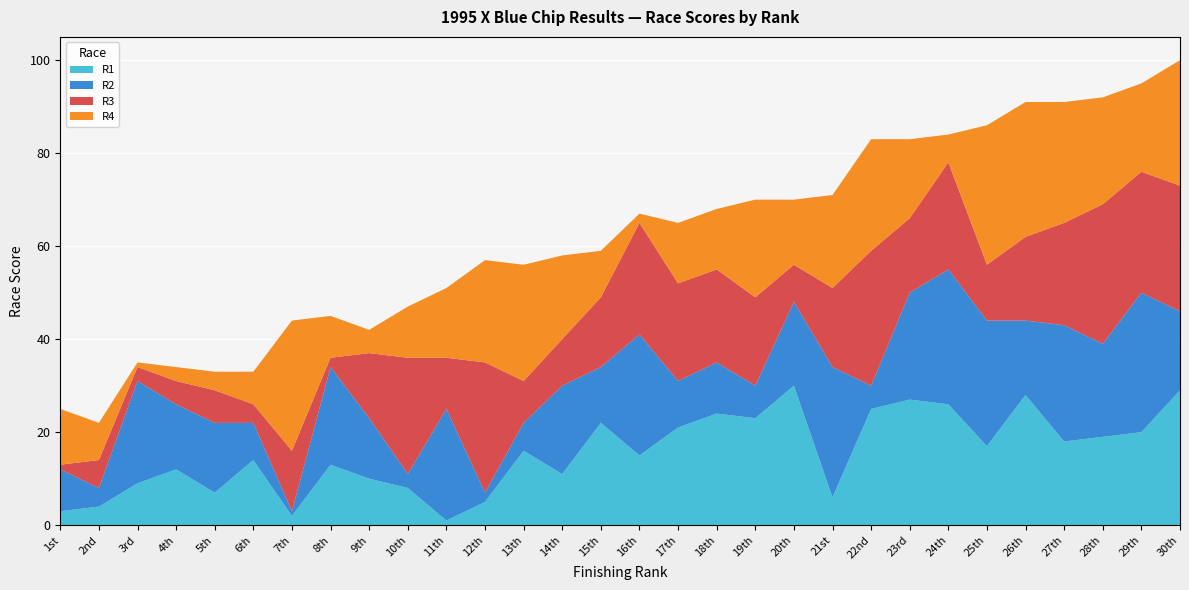

Reading left to right, extract all data points from this chart.

R1: 3	4	9	12	7	14	2	13	10	8	1	5	16	11	22	15	21	24	23	30	6	25	27	26	17	28	18	19	20	29
R2: 9	4	22	14	15	8	1	21	13	3	24	2	6	19	12	26	10	11	7	18	28	5	23	29	27	16	25	20	30	17
R3: 1	6	3	5	7	4	13	2	14	25	11	28	9	10	15	24	21	20	19	8	17	29	16	23	12	18	22	30	26	27
R4: 12	8	1	3	4	7	28	9	5	11	15	22	25	18	10	2	13	13	21	14	20	24	17	6	30	29	26	23	19	27